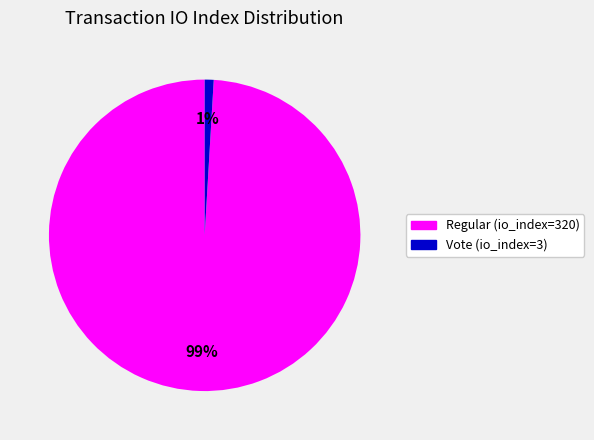

Between Regular (io_index=320) and Vote (io_index=3), which is larger?

Regular (io_index=320)